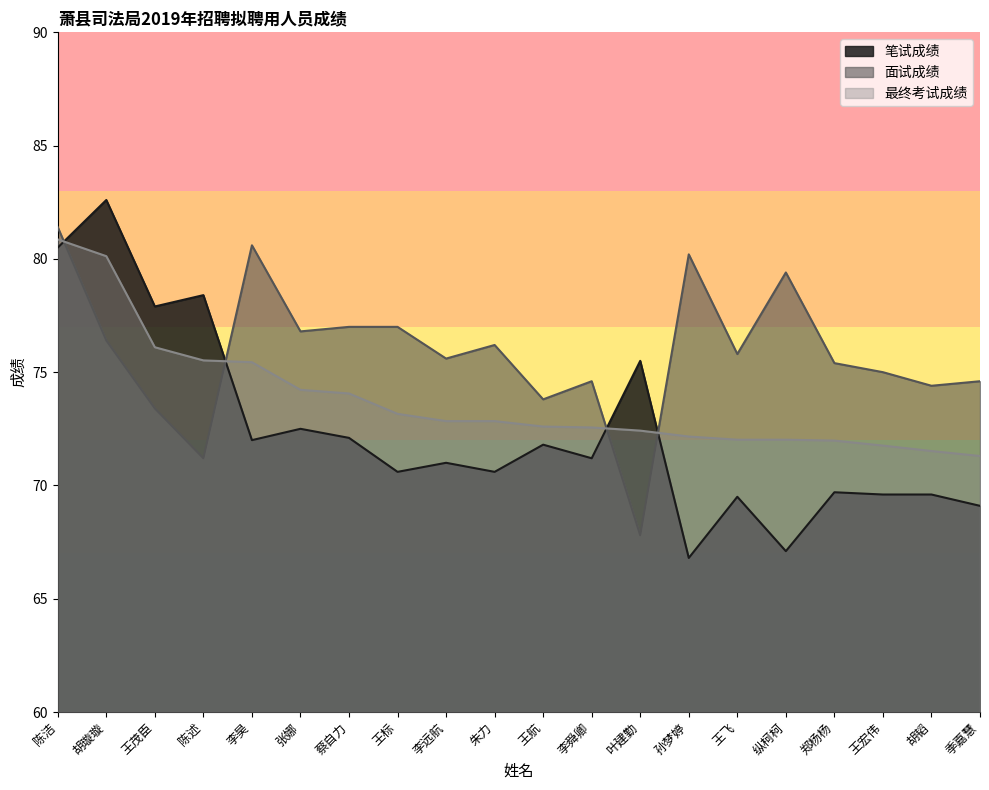

Is the value of 面试成绩 at 王航 greater than the value of 笔试成绩 at 王宏伟?

Yes